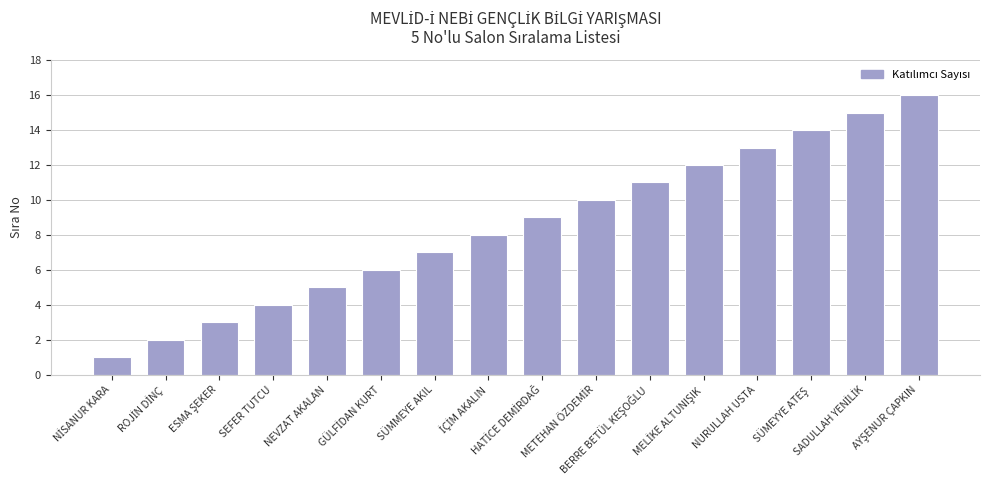

What is the minimum value shown in the chart?

1